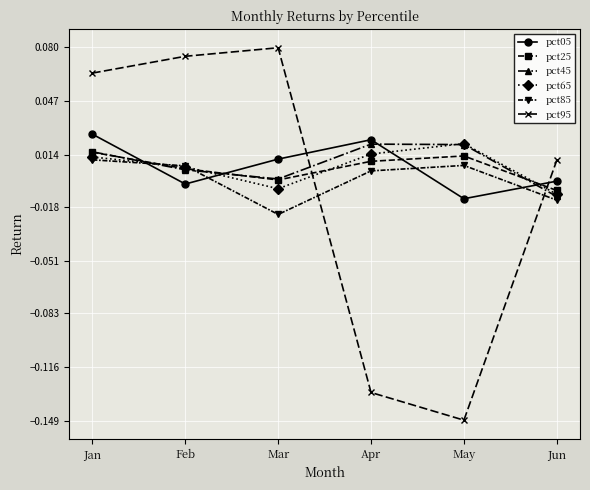

Count the number of data series in this chart.

6